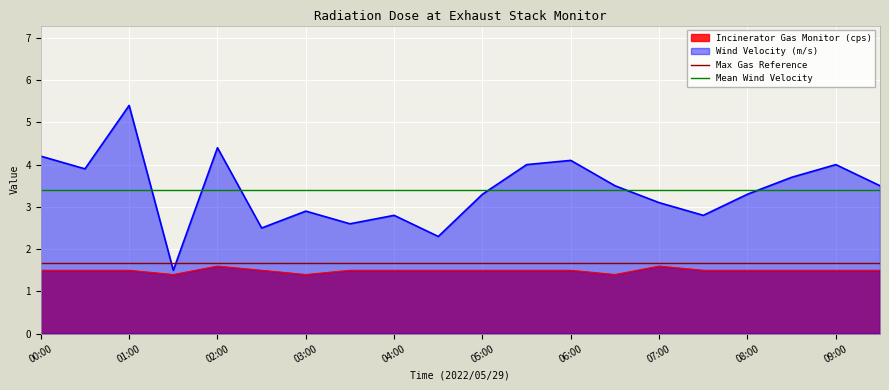

The Incinerator Gas Monitor (cps) series shows 0.5 at 00:00. True or false?

False